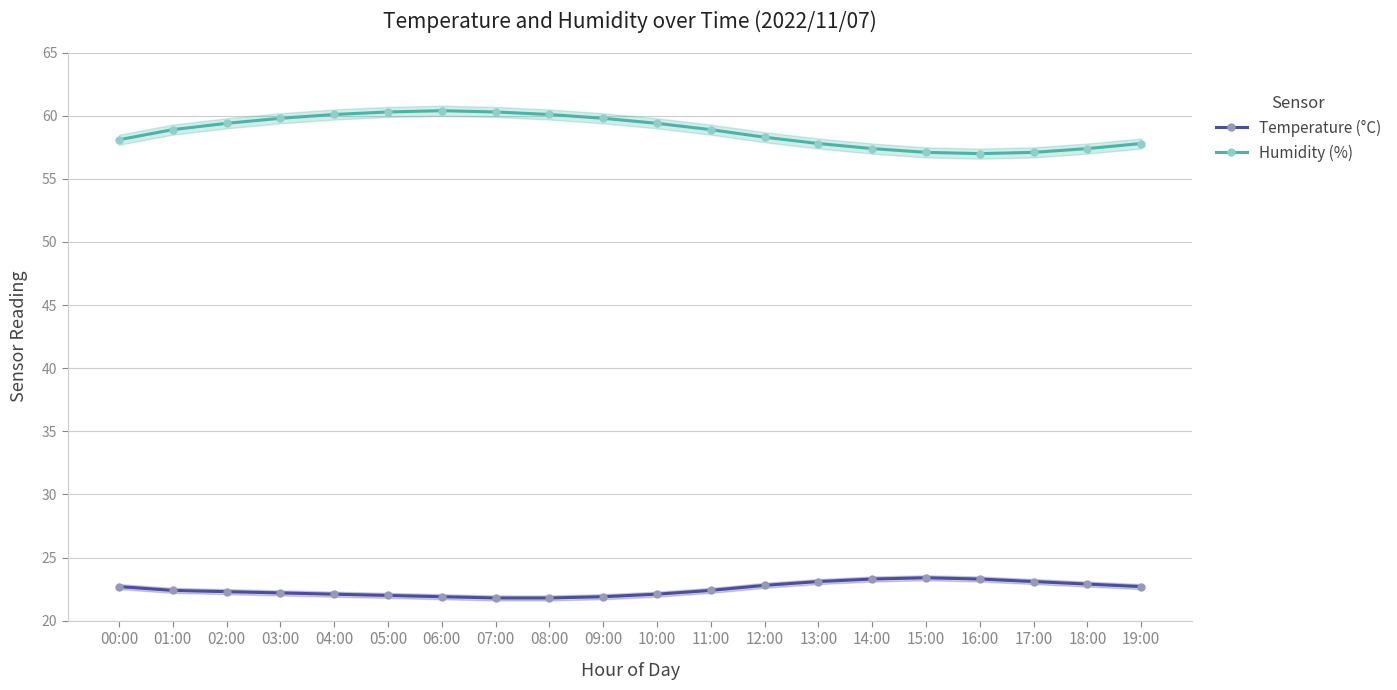

What is the sum of all Humidity (%) values?

1175.4